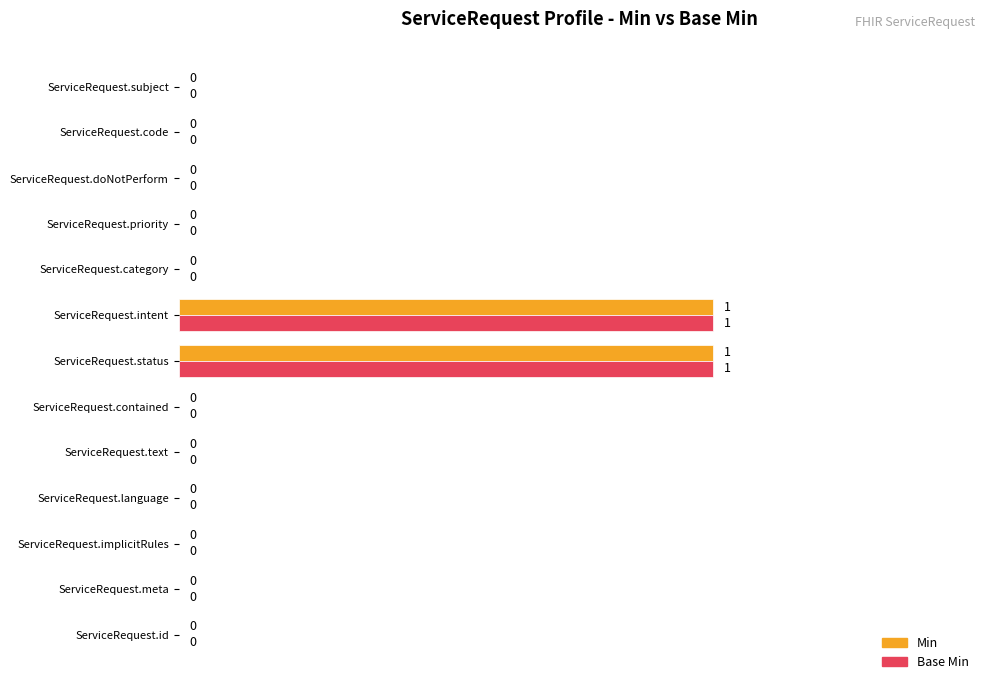

Is it true that Base Min equals 0 at ServiceRequest.subject?

True